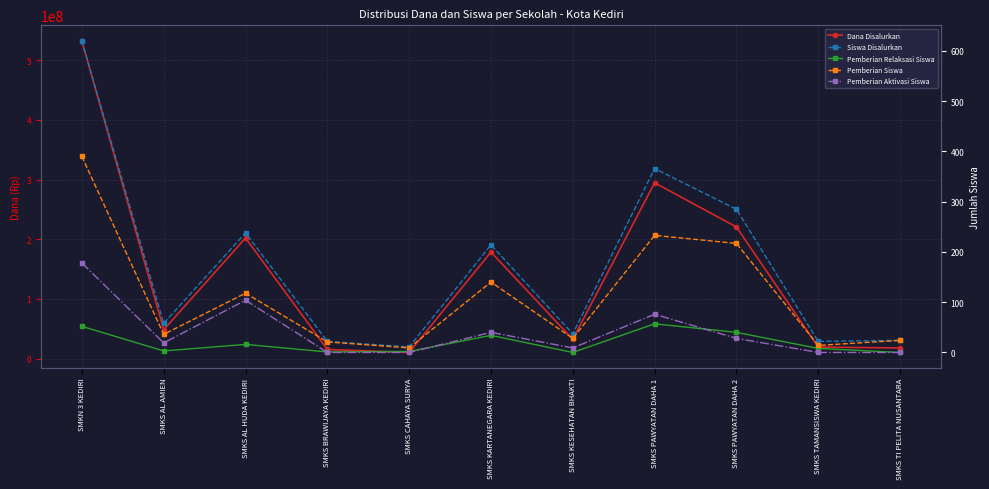

At how many categories does at least one series exceed 101737910?

5